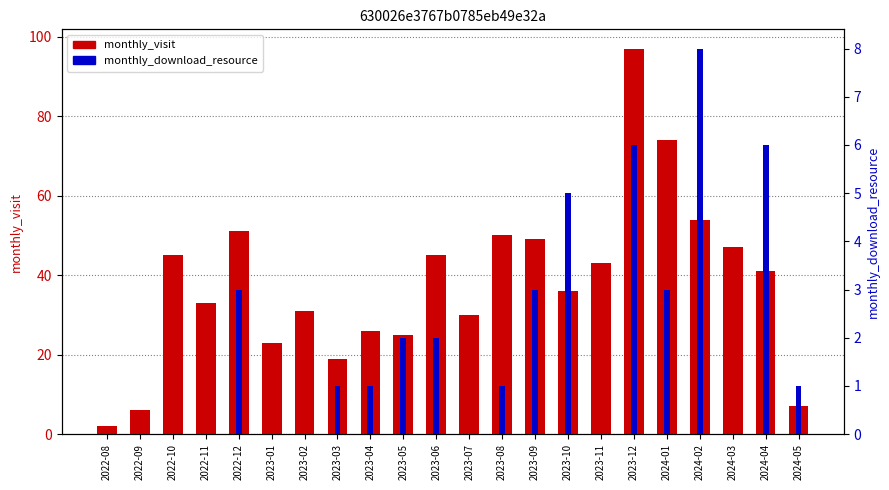

What are all the series names shown in the legend?

monthly_visit, monthly_download_resource